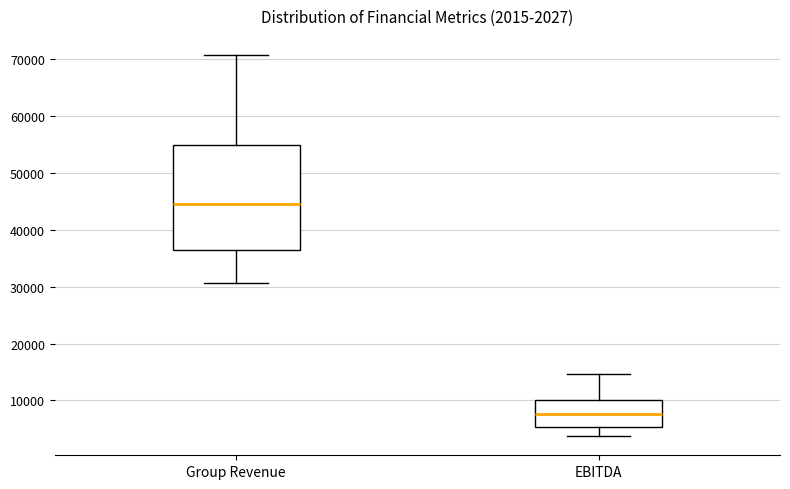

Which box is the tallest, from its lower edge to its upper edge?

Group Revenue